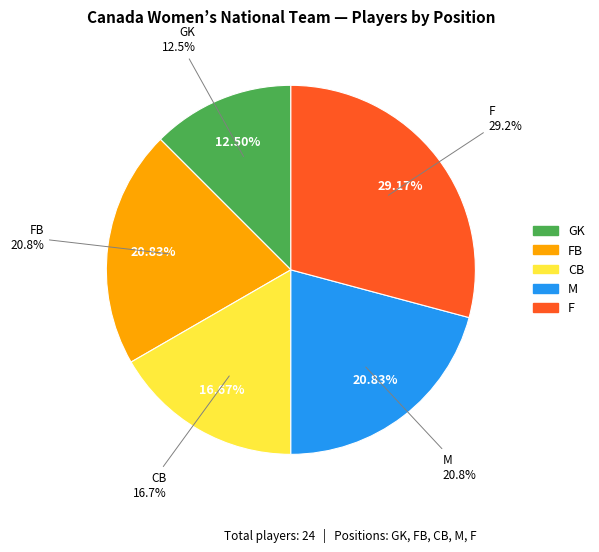

Which category has the smallest portion of the pie?

GK